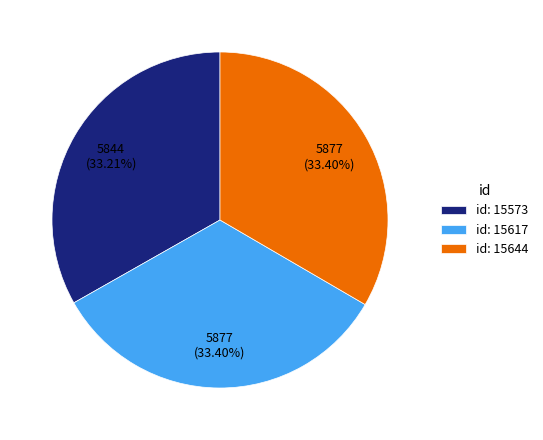

Is the sum of id: 15617 and id: 15573 greater than half?

Yes